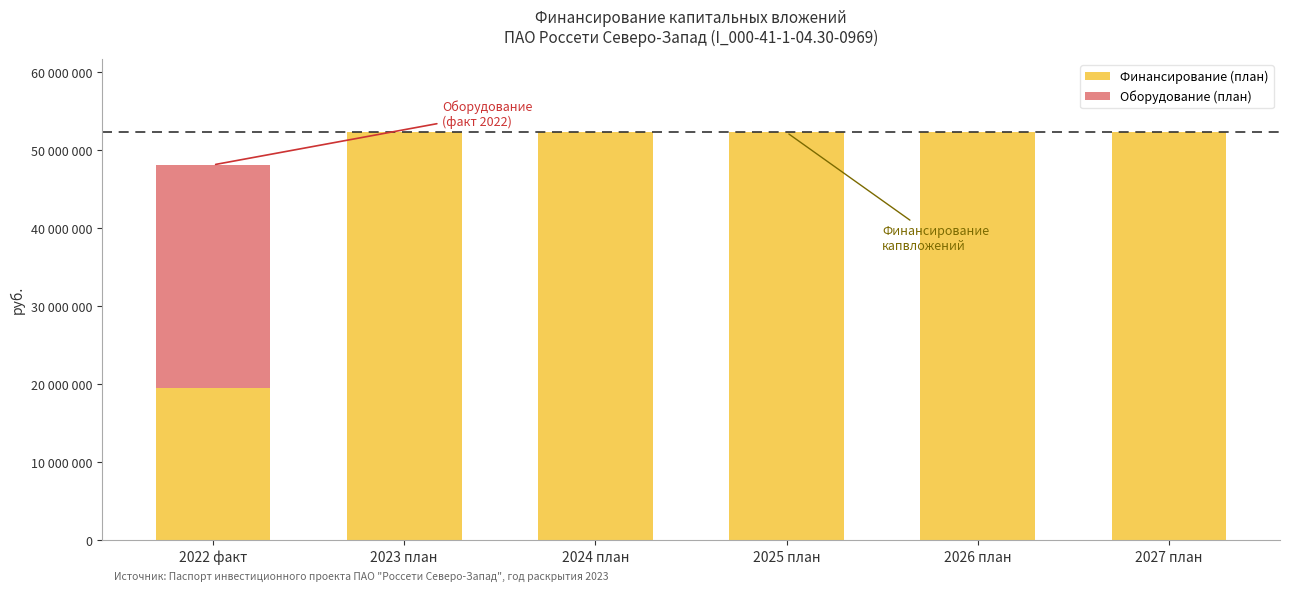

Which series has the widest spread of values?

Финансирование (план)